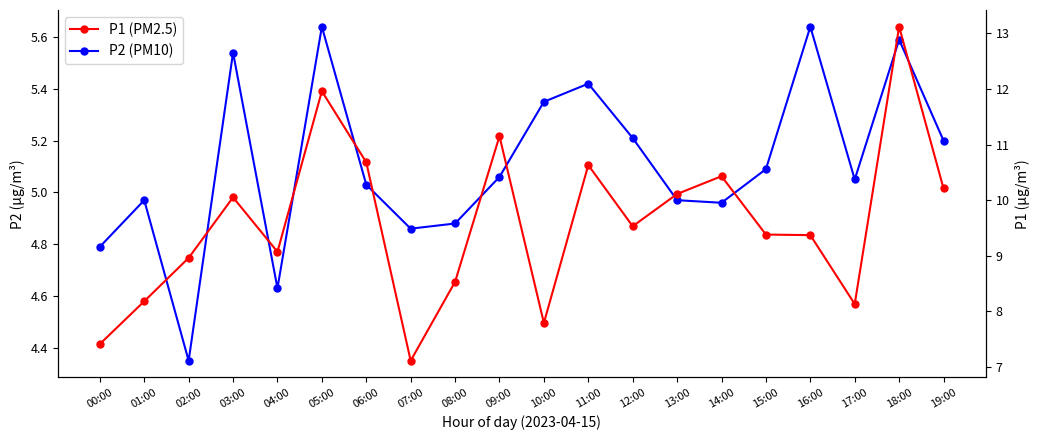

True or false: P1 has more than 0 points higher than both neighbors.

True